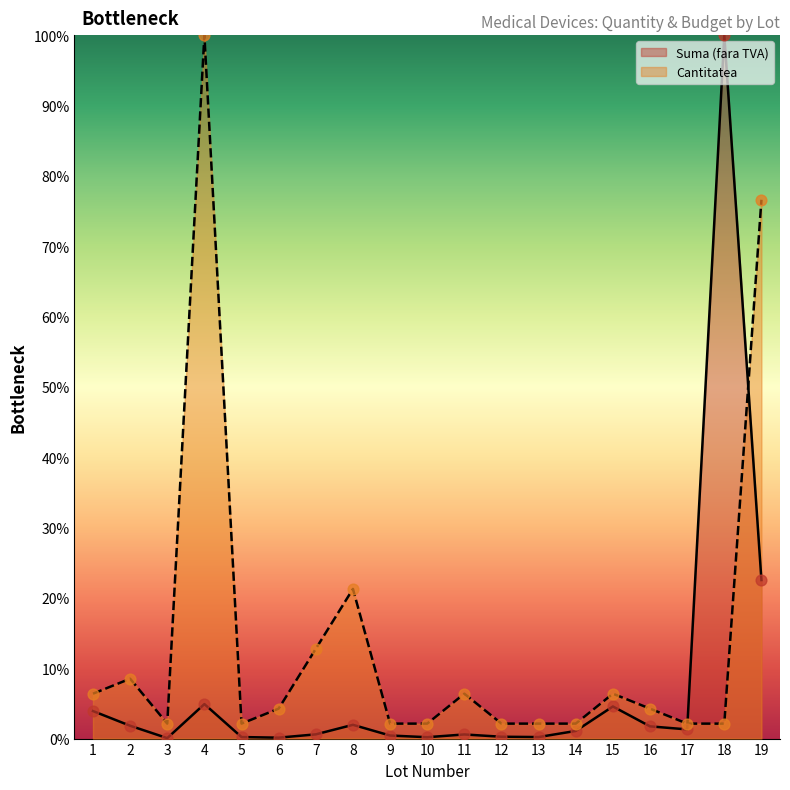

Which series has the largest total across all categories?

Cantitatea